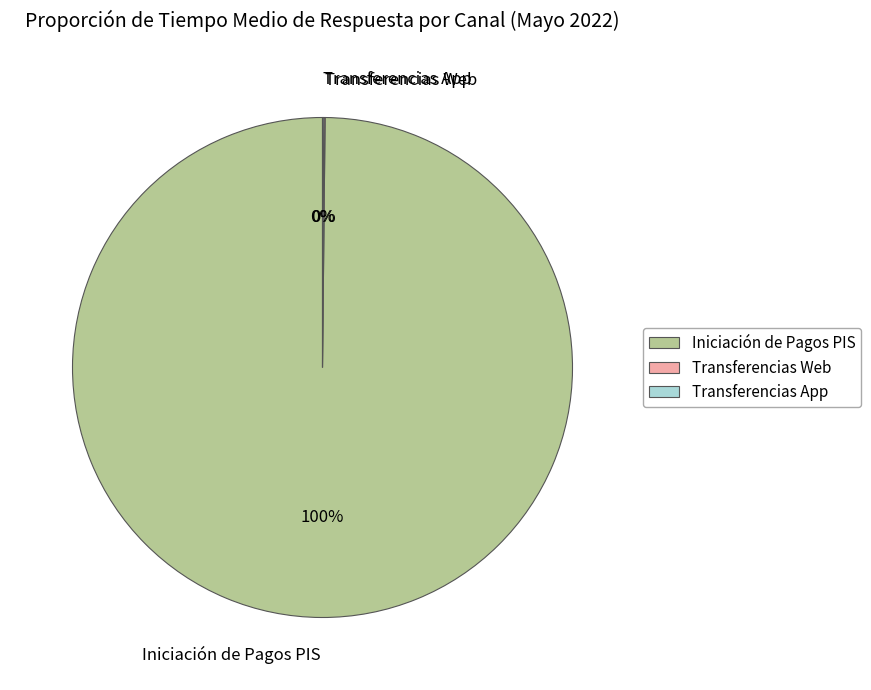

What is the largest slice in the pie chart?

Iniciación de Pagos PIS